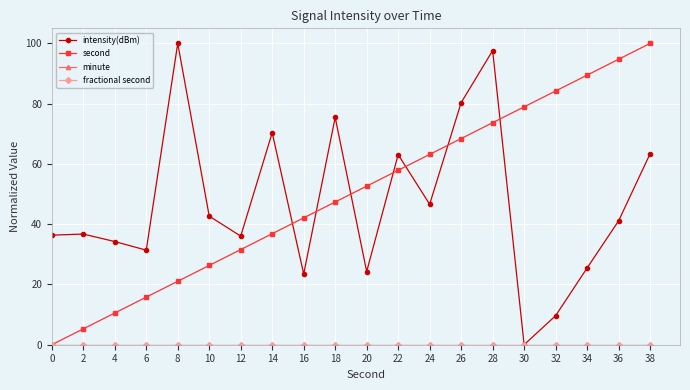

What is the difference between the second values at 4 and 12?

21.1